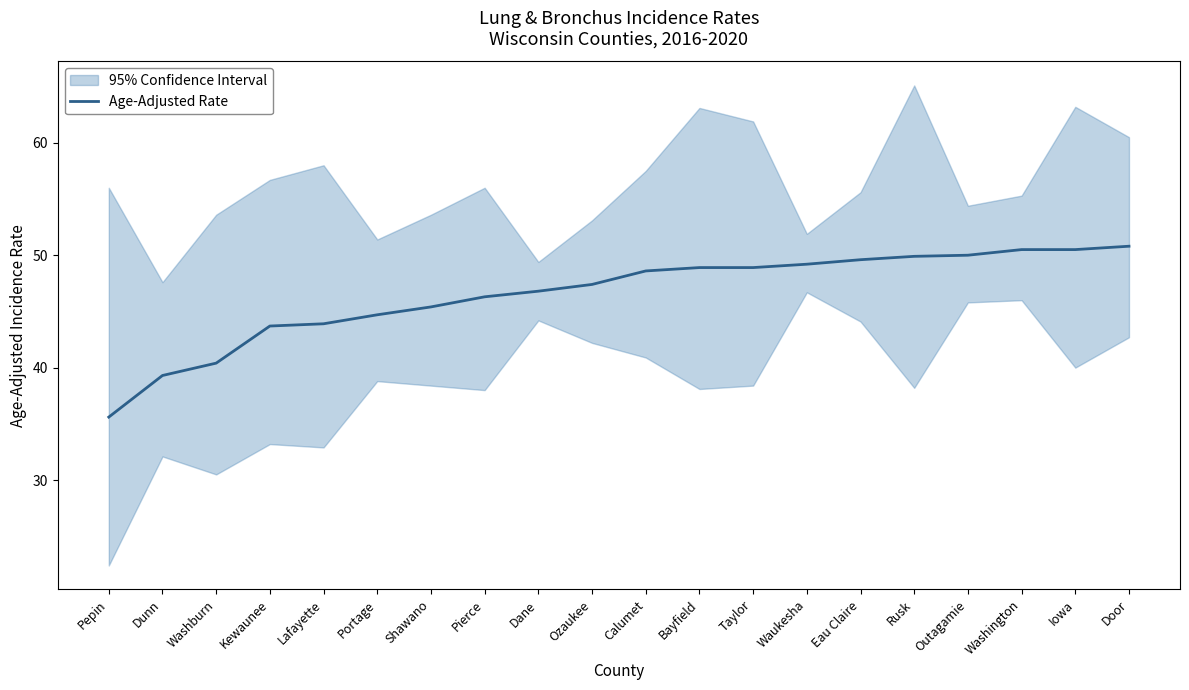

What is the sum of the values at Rusk and Pepin?

85.5